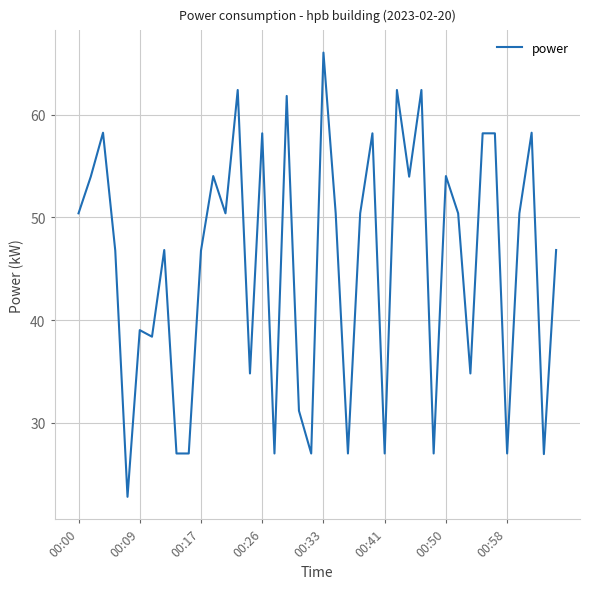

What is the greatest value displayed?

66.0